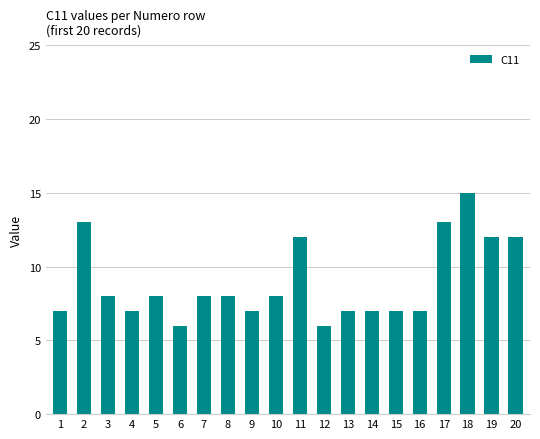

The chart shows a value of 13 at 2. True or false?

True